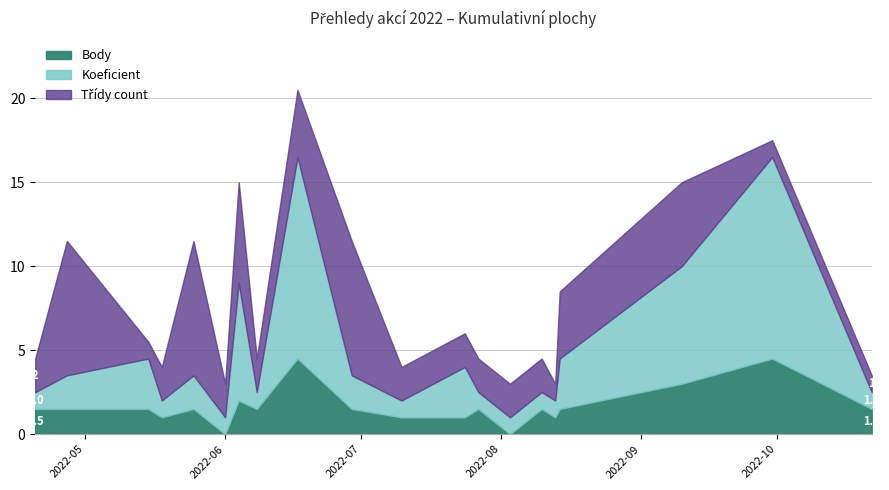

At which category is the sum across all series the highest?

2022-06-17